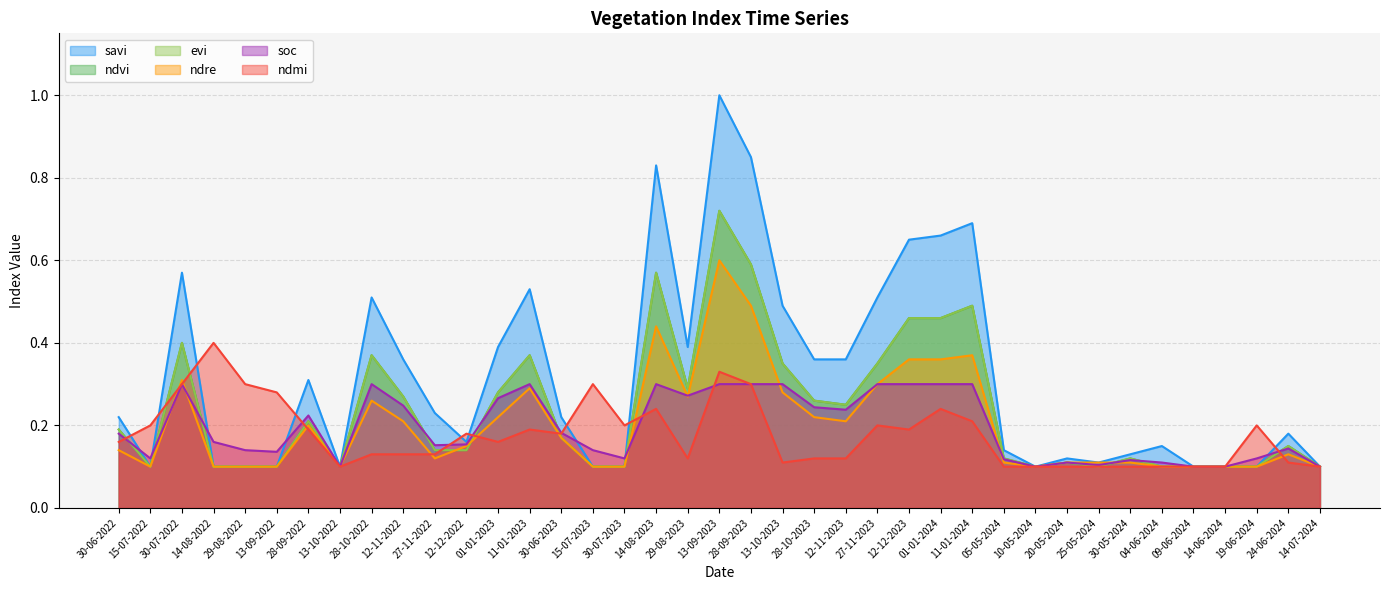

True or false: evi has more than 1 points higher than both neighbors.

True